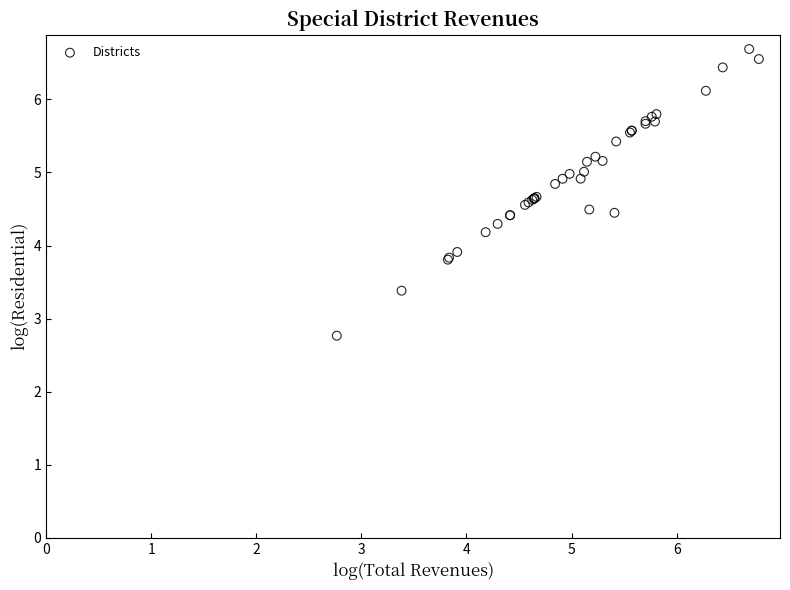

What Y value in the scatter plot is closest to 4?

3.9